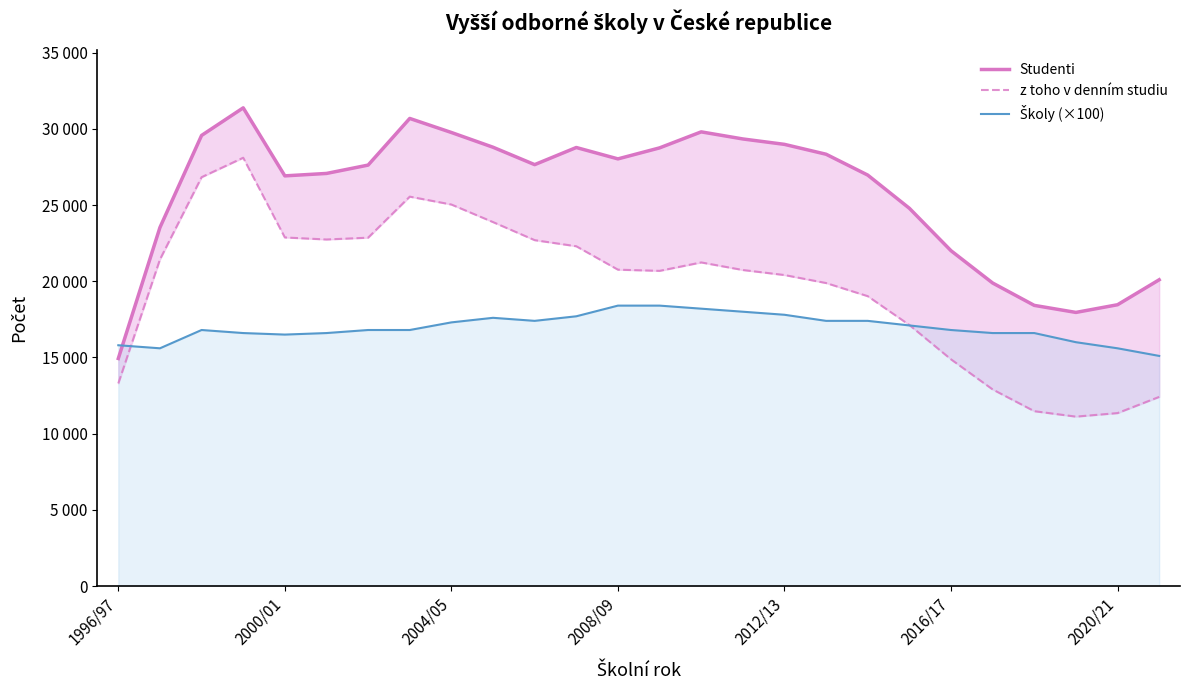

What is the greatest value displayed?

31376